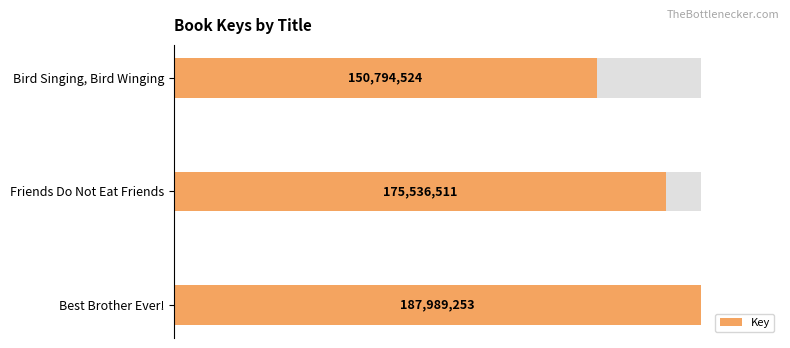

The chart shows a value of 0.5 at Bird Singing, Bird Winging. True or false?

False